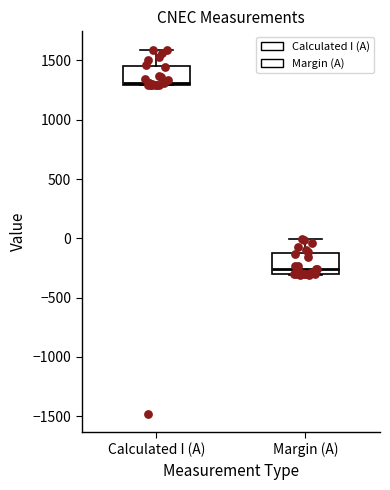

Where is the upper edge of the box for Margin (A) on the y-axis? The values are not printed on the chart, so give them approximately, as read against the axis.

-150